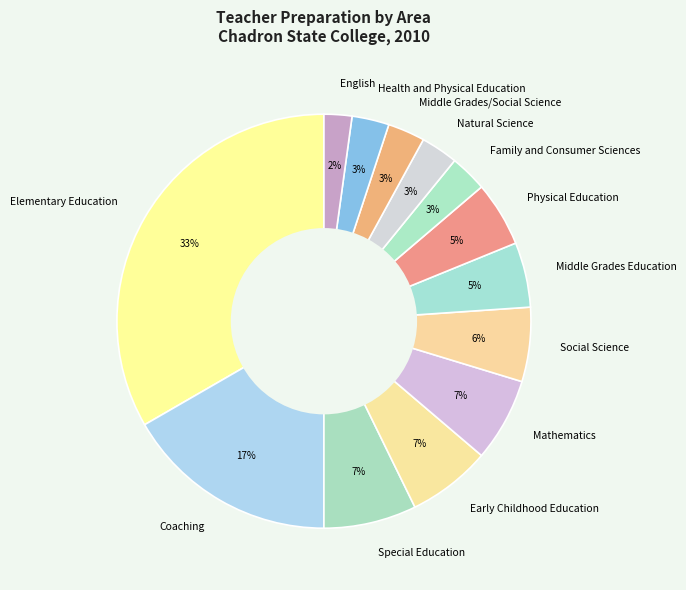

What percentage is the Mathematics slice, to the nearest percent?

7%